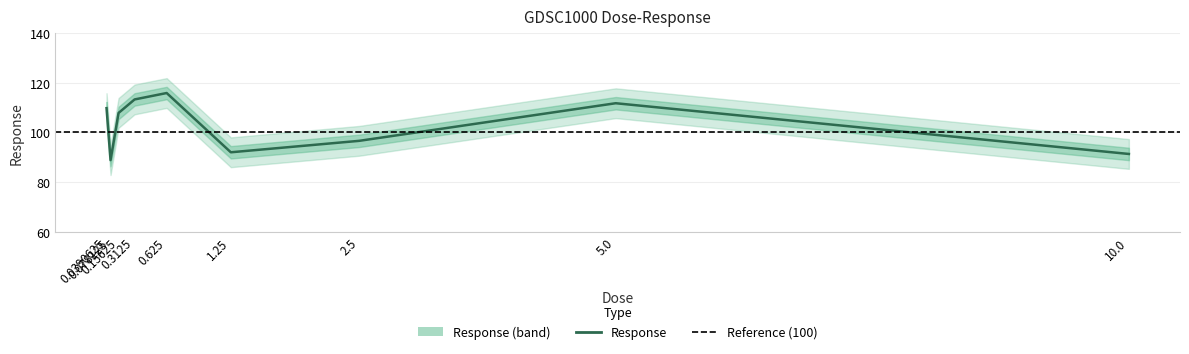

List the labels in order of value, largest first.

0.625, 0.3125, 5.0, 0.0390625, 0.15625, 2.5, 1.25, 10.0, 0.078125